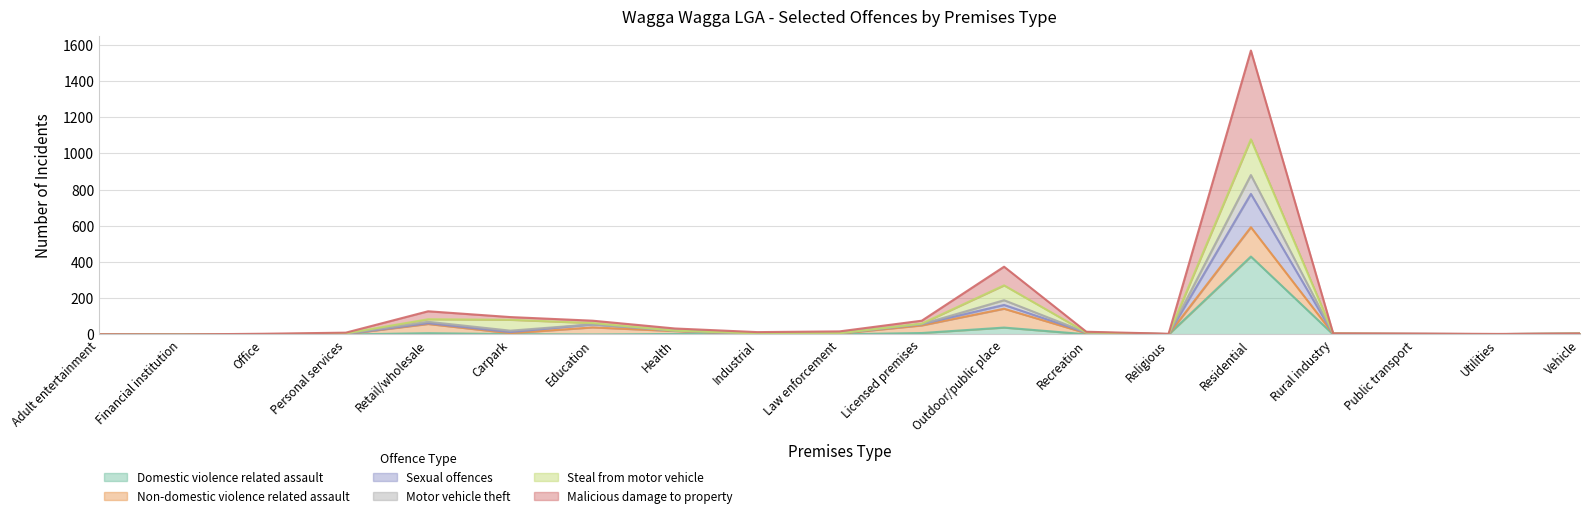

True or false: Domestic violence related assault has more than 2 points higher than both neighbors.

True